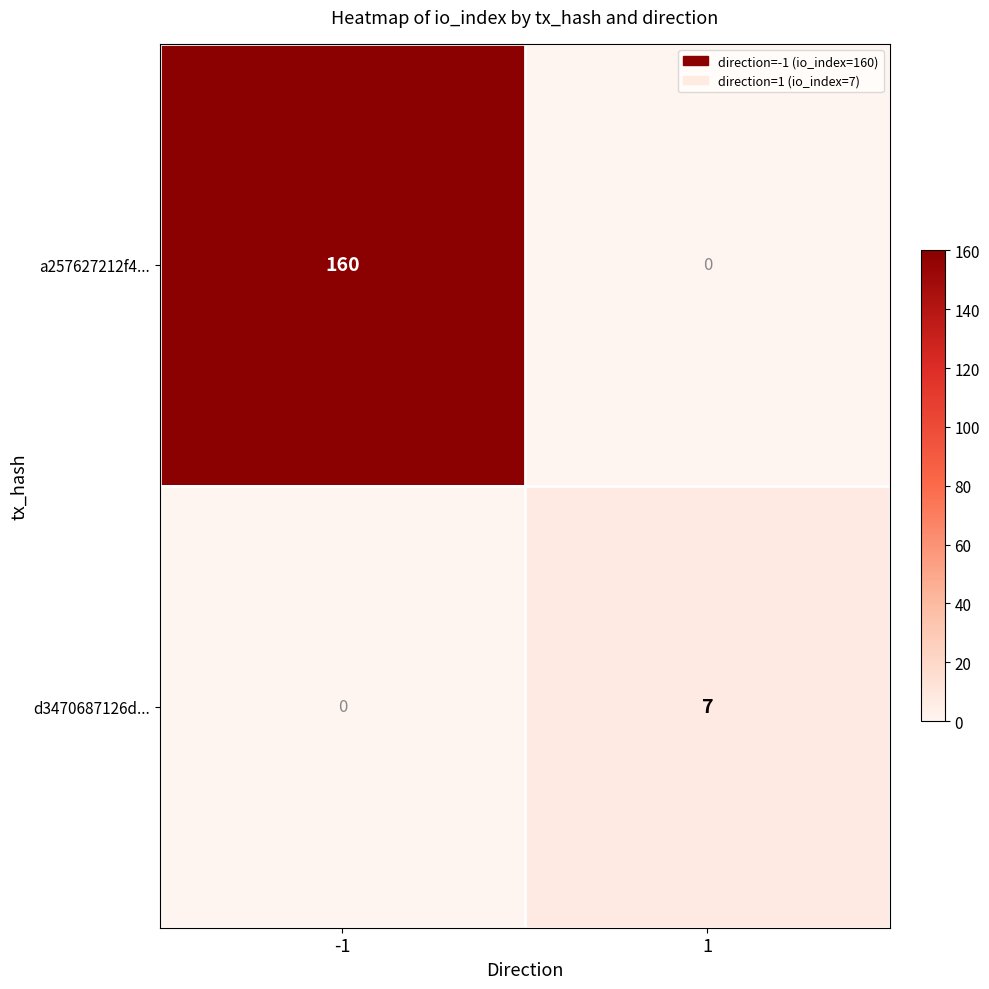

Reading right to left, list all the values displayed in this chart.

a257627212f4...: 0	160
d3470687126d...: 7	0